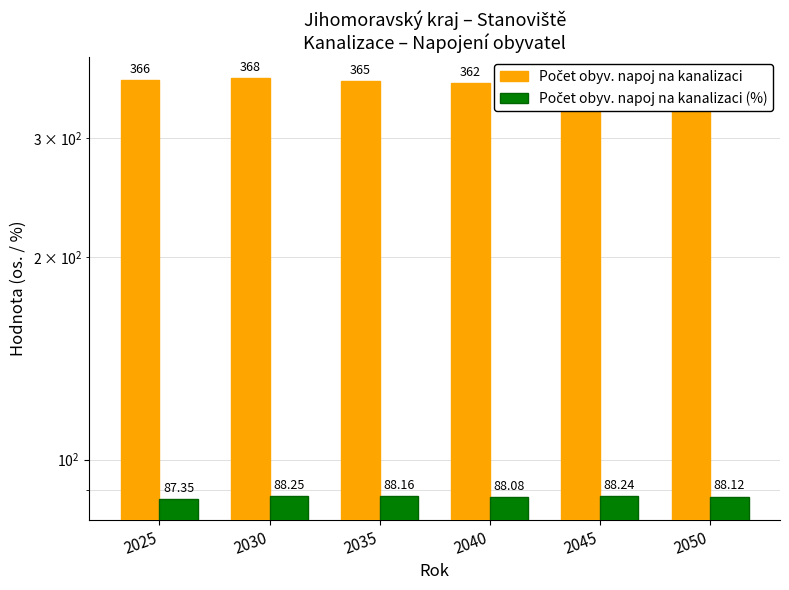

At which category is the sum across all series the highest?

2030